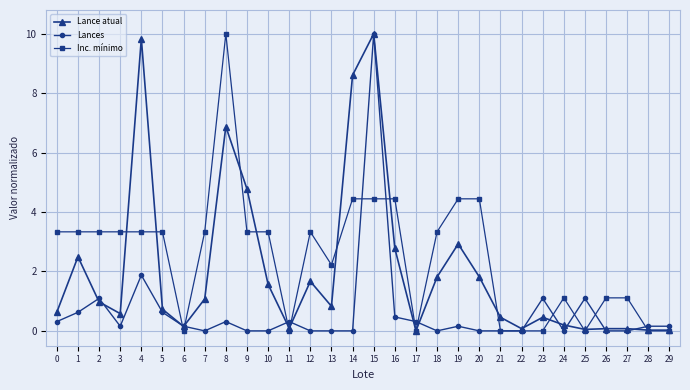

The Inc. mínimo series shows 5.2 at 12. True or false?

False